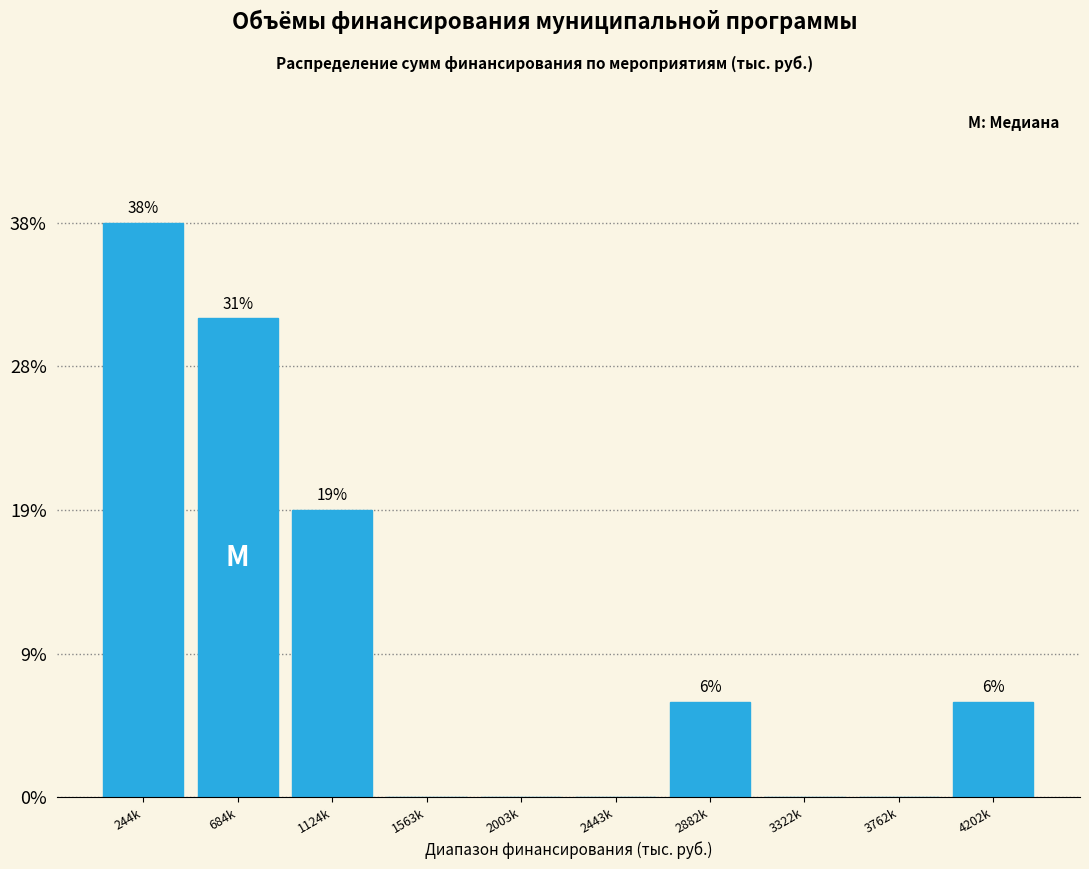

Are the bars horizontal?

No